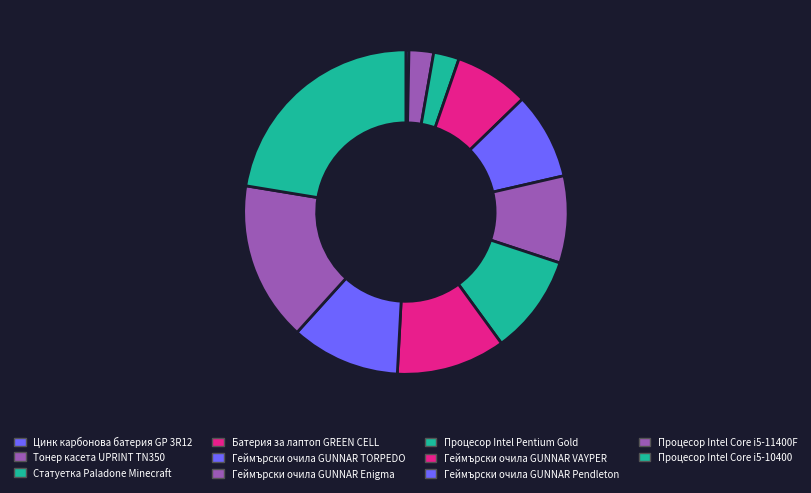

Count the number of slices in the pie.

11